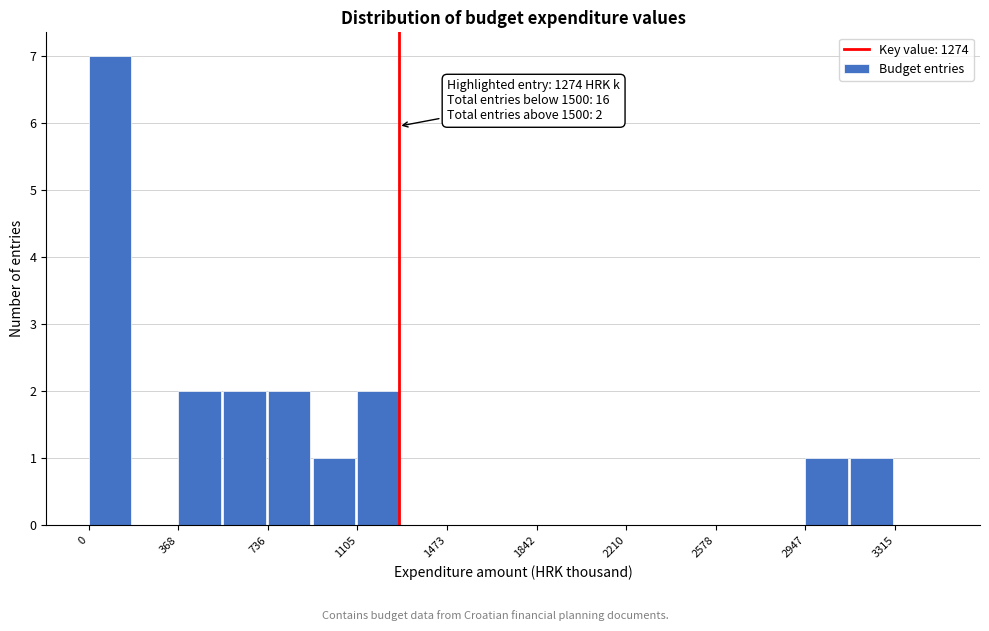

Read against the x-axis, roughly where is the centre of the tallest bar?

100